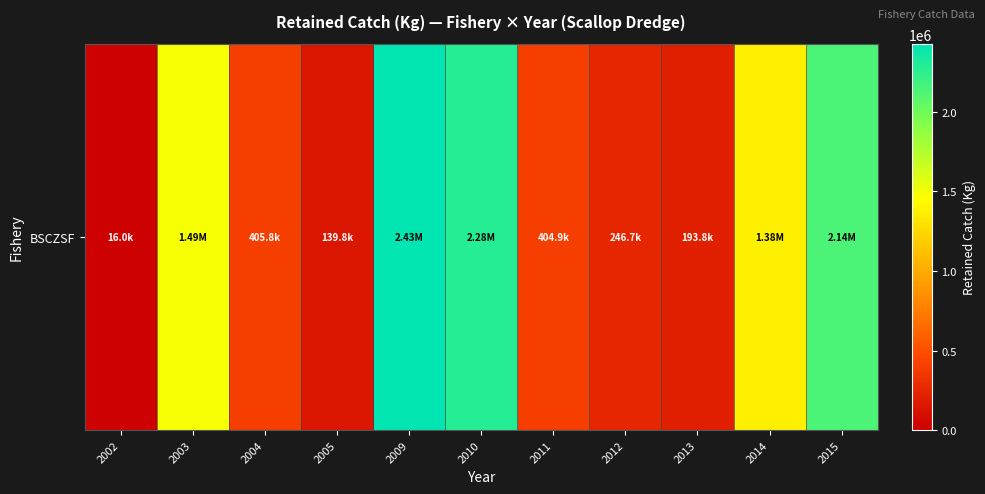

What is the average value?

1010686